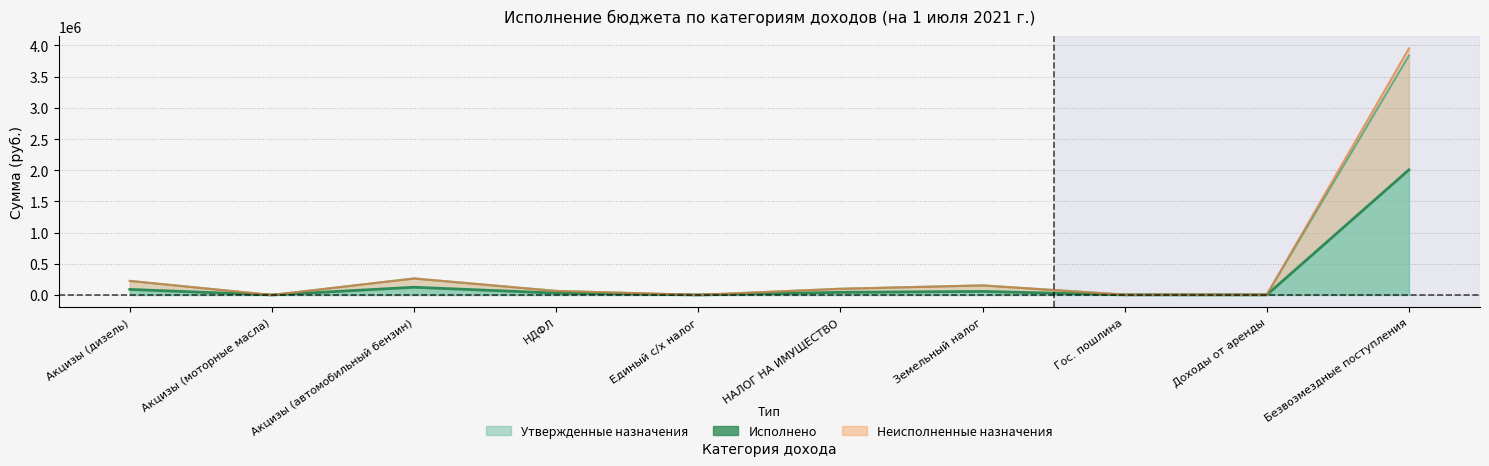

What is the difference between the Неисполненные назначения values at Единый с/х налог and Гос. пошлина?

4000.0